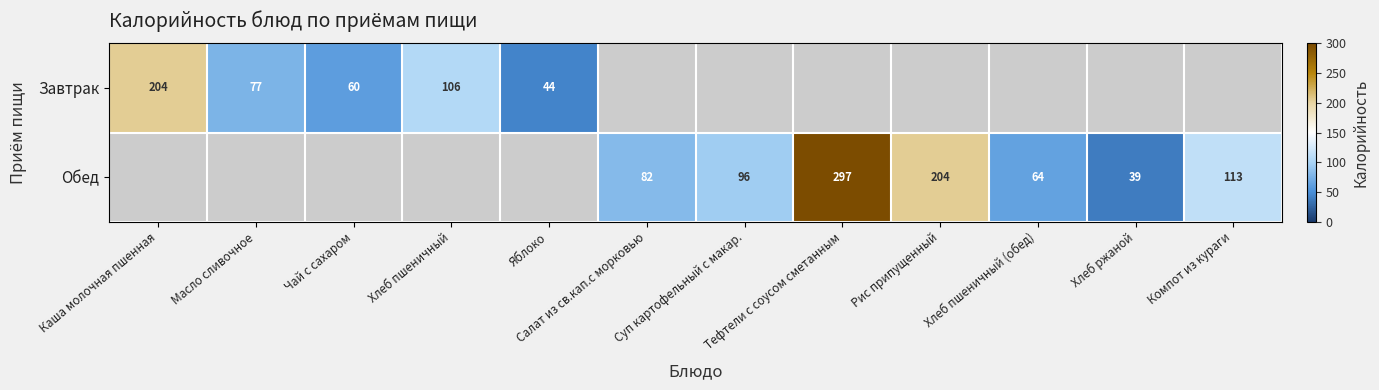

How many categories are shown in the chart?

12